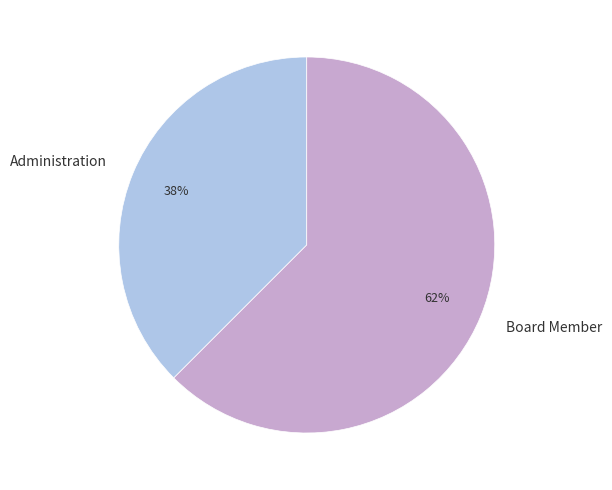

Combined, do Administration and Board Member account for over 50%?

Yes